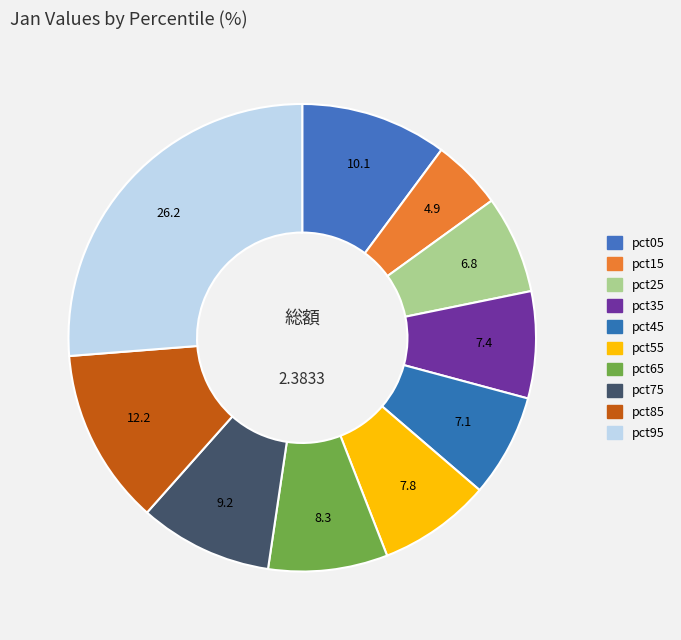

To the nearest percent, what portion does pct55 represent?

8%